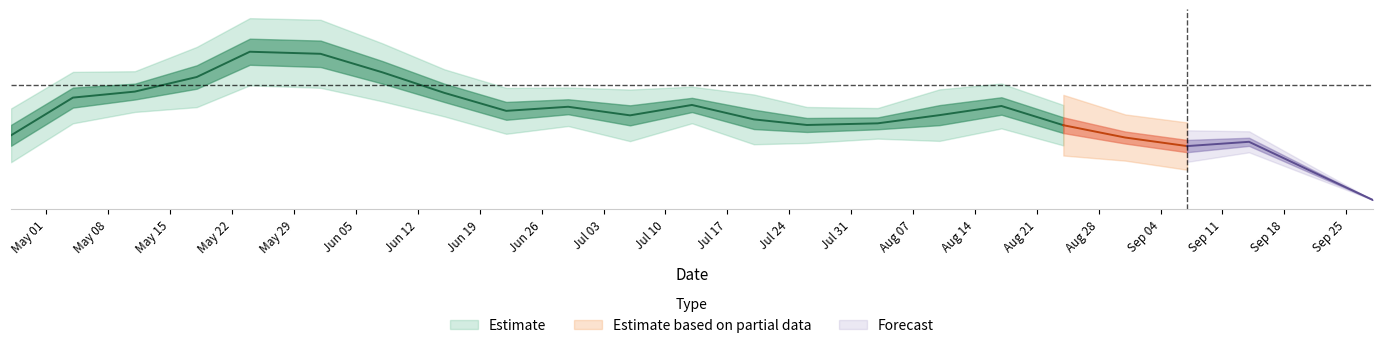

What is the label of the 15th point from the left?

2023-08-03